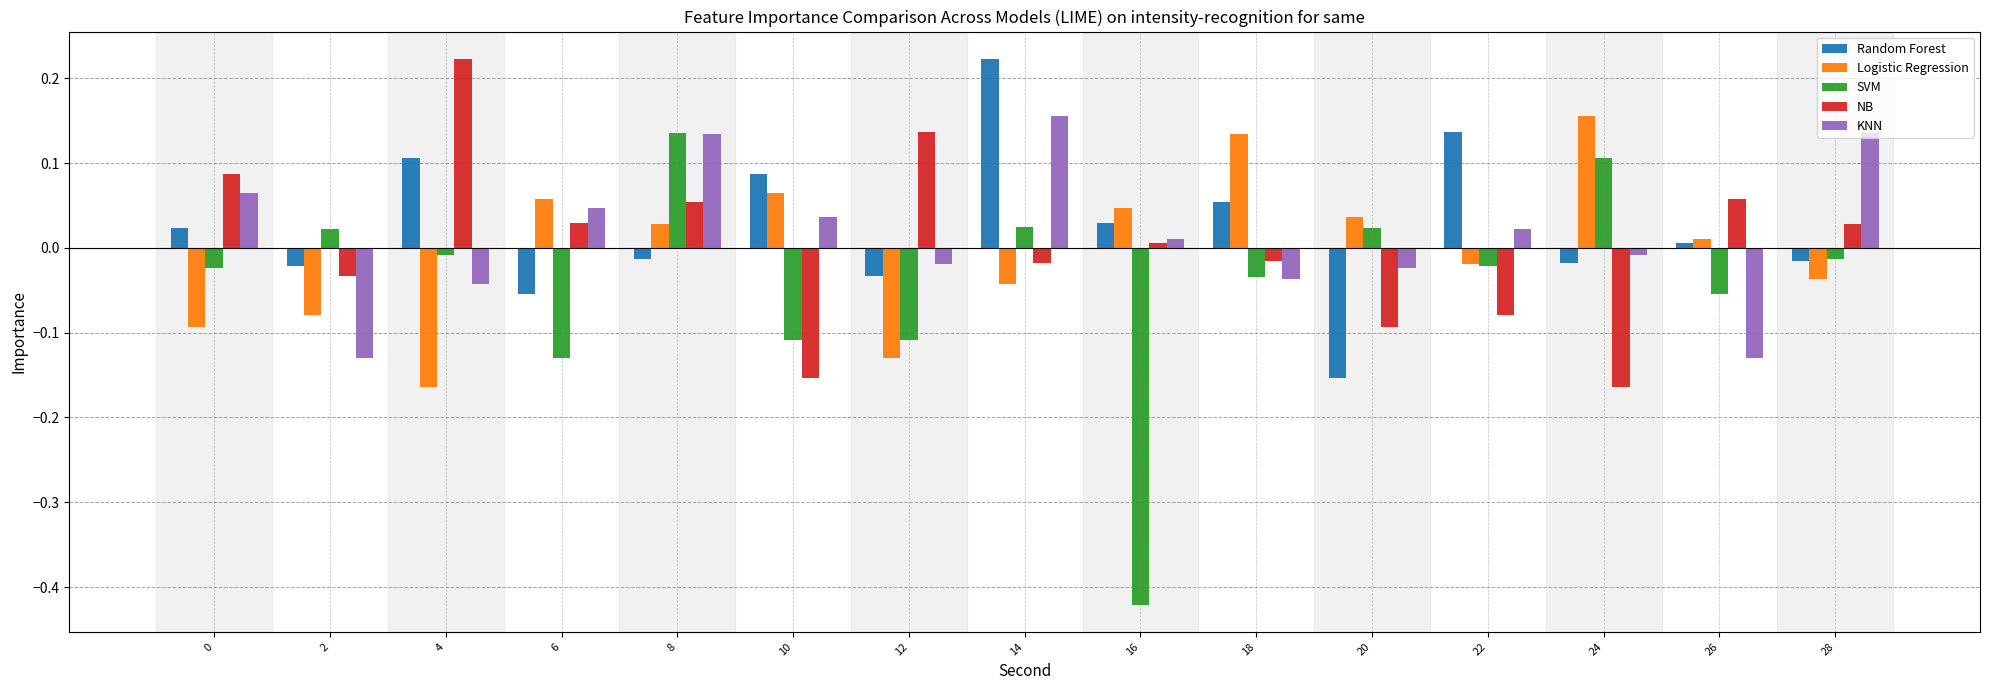

Is the value of SVM at 4 greater than the value of Random Forest at 26?

No